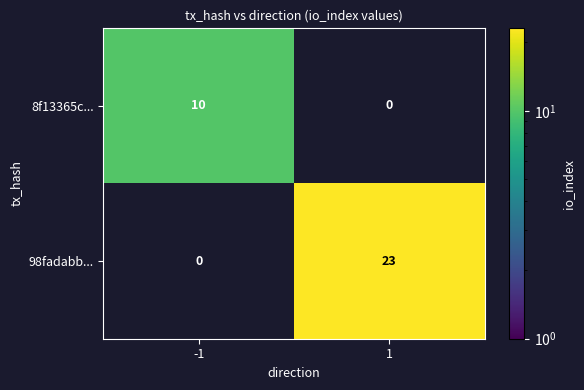

The value of 98fadabb... at 1 is 23. True or false?

True